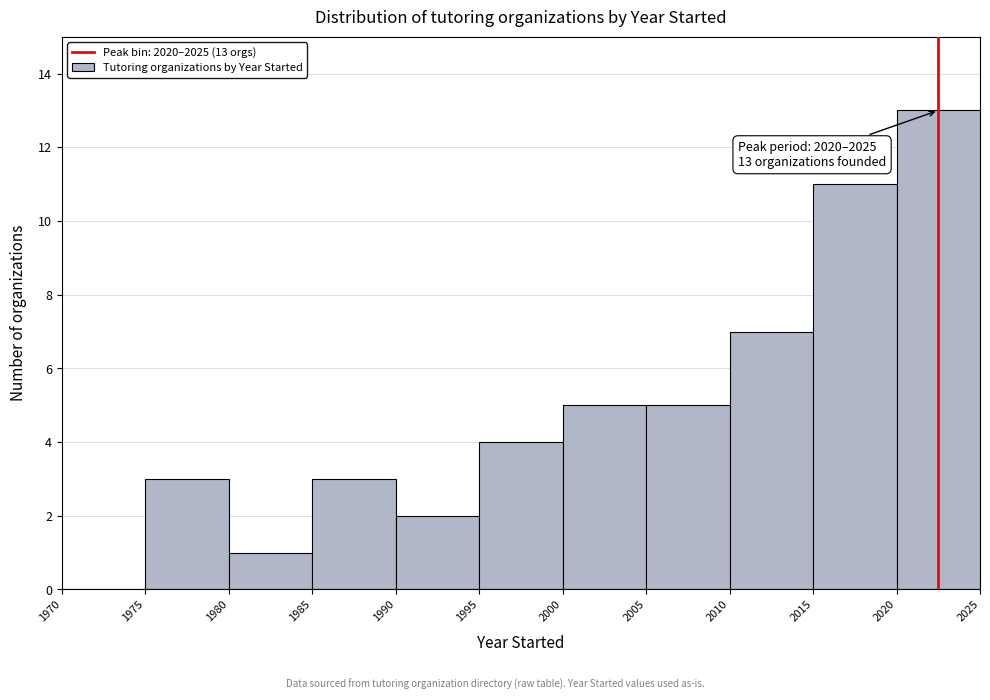

Over which range of the x-axis is the bar tallest?

2020 to 2025